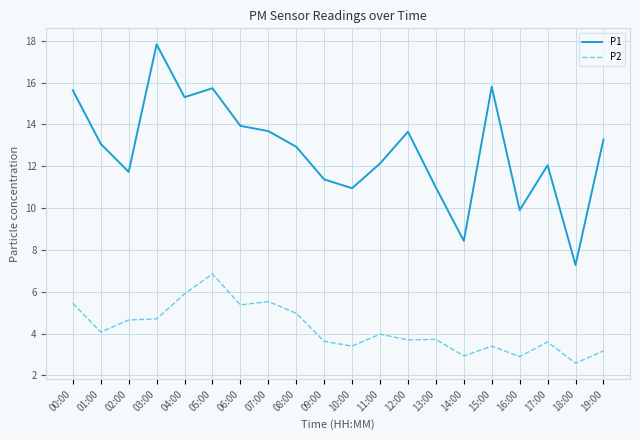

List the series in order of their peak value, lowest first.

P2, P1